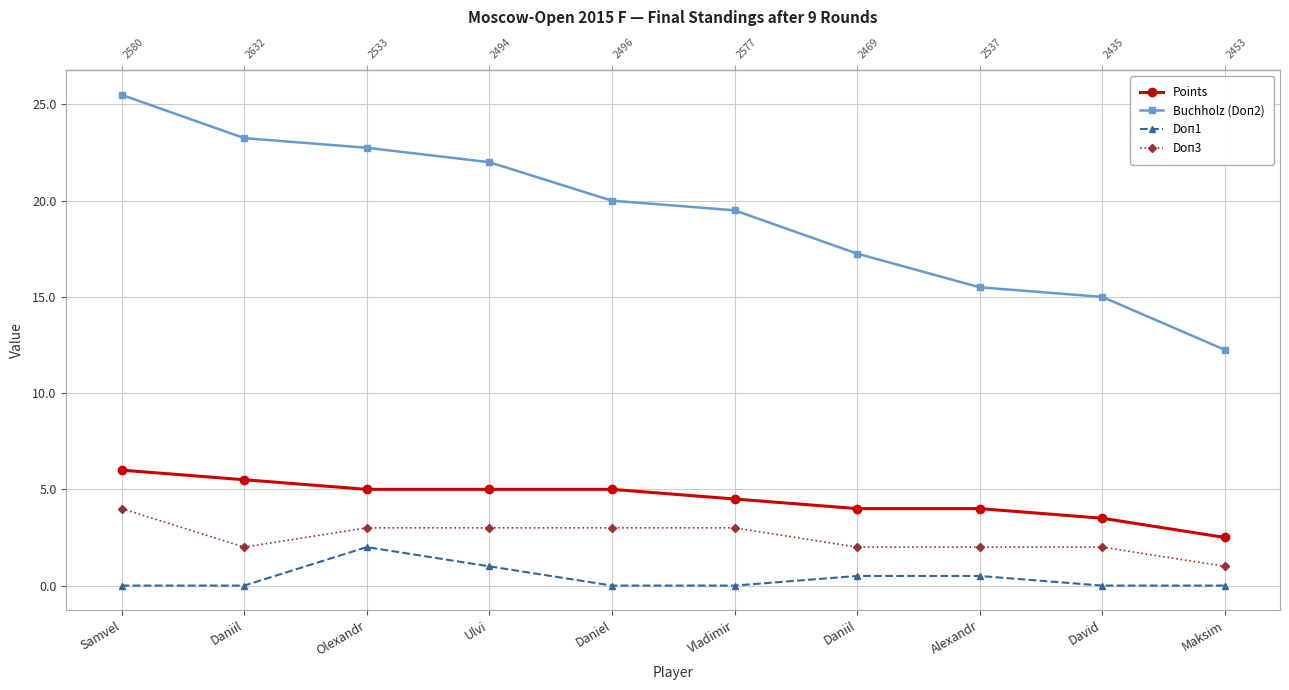

At Maksim, list the series in order from smallest to largest.

Doп1, Doп3, Points, Buchholz (Doп2)